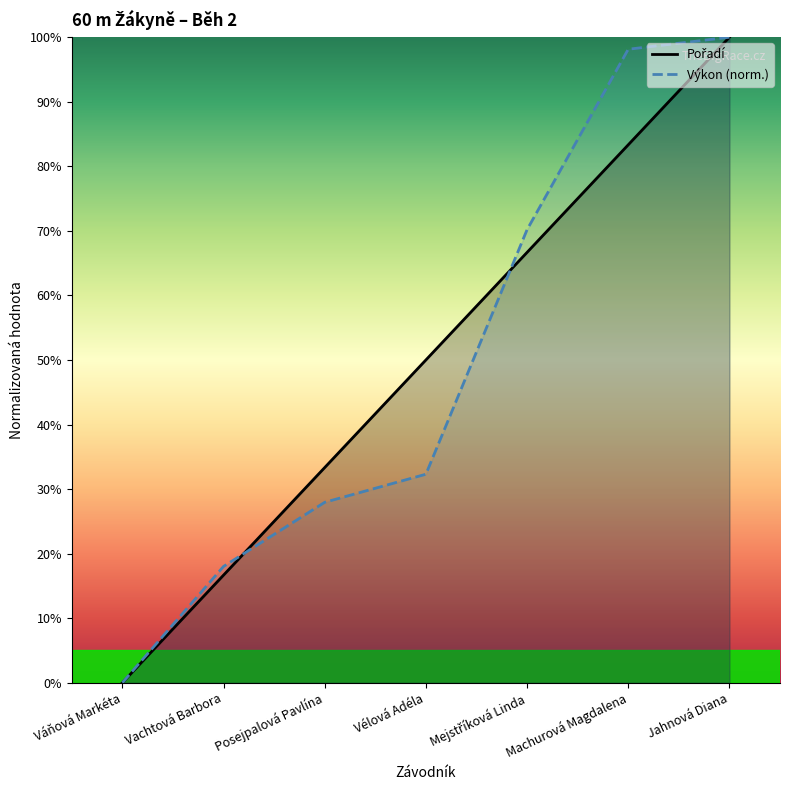

Does the chart display data point markers on the line(s)?

No